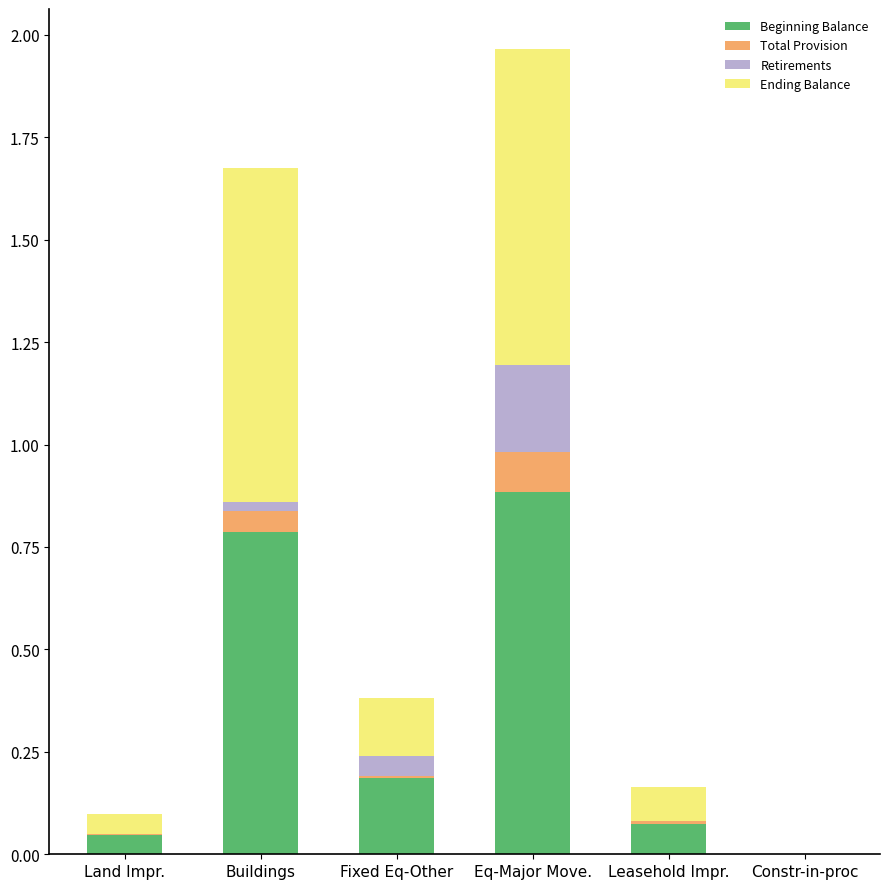

Where is Beginning Balance nearest to the value 0?

Constr-in-proc